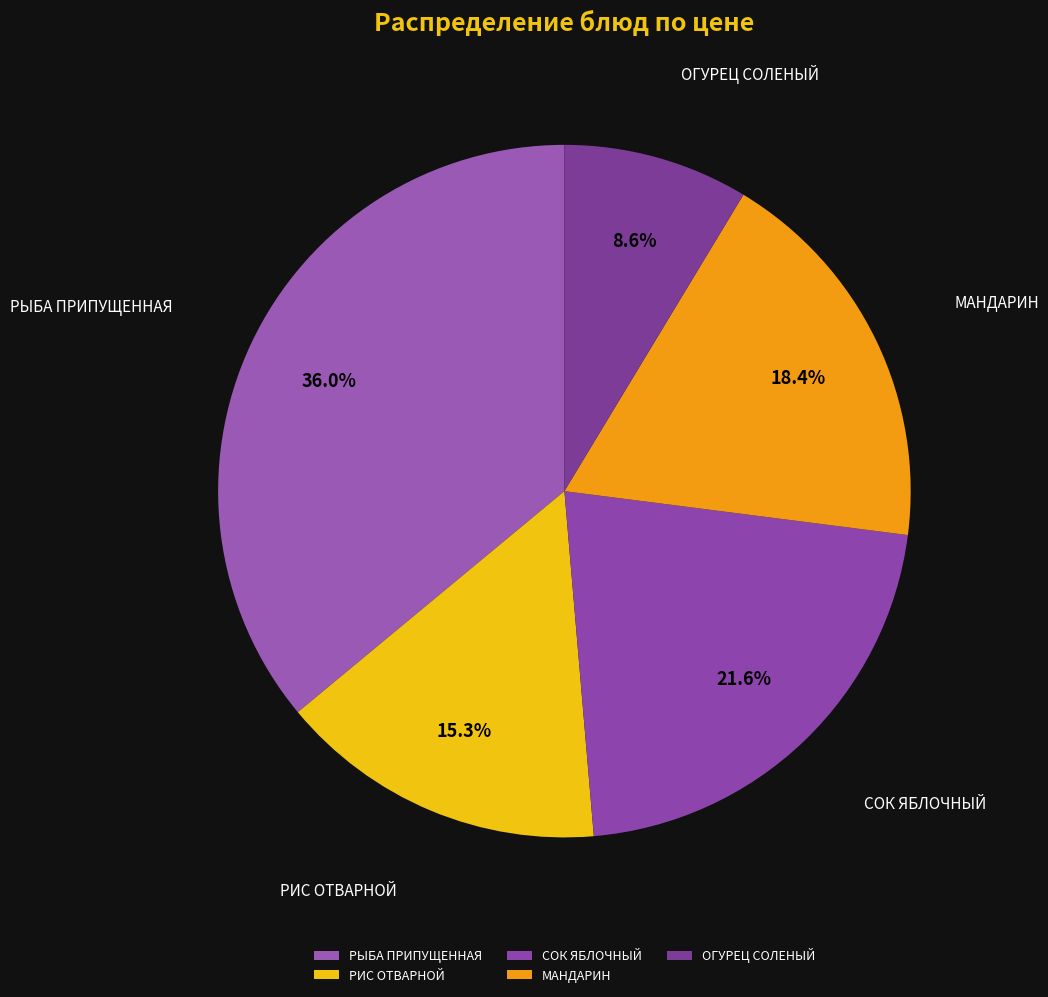

True or false: РЫБА ПРИПУЩЕННАЯ accounts for 29% of the total.

False